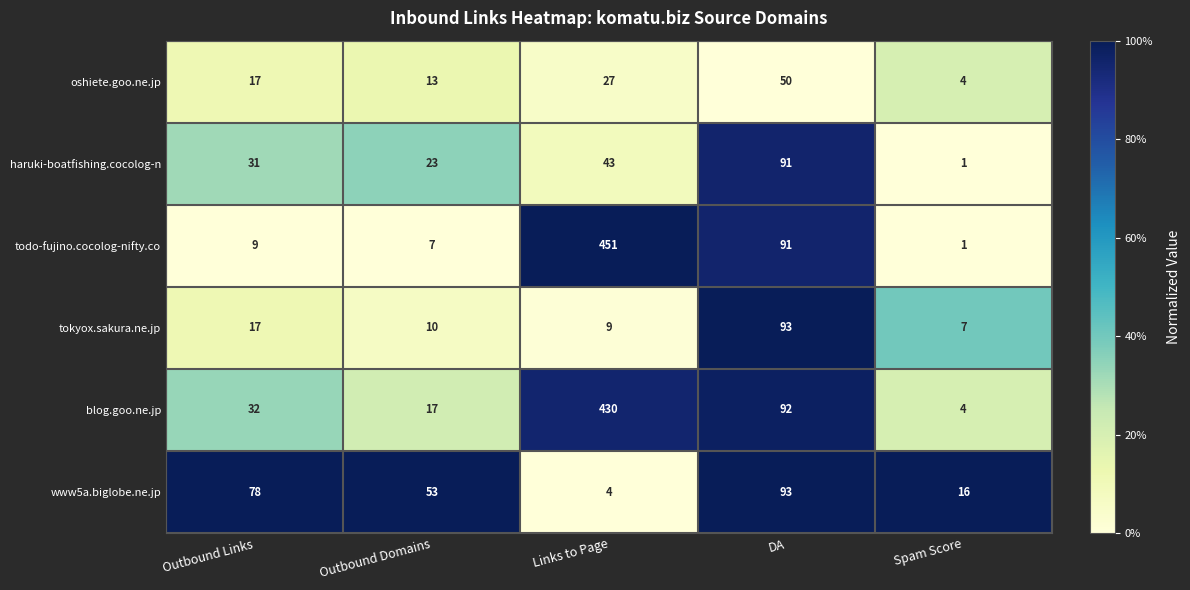

Which label corresponds to the smallest value in the chart?

Spam Score